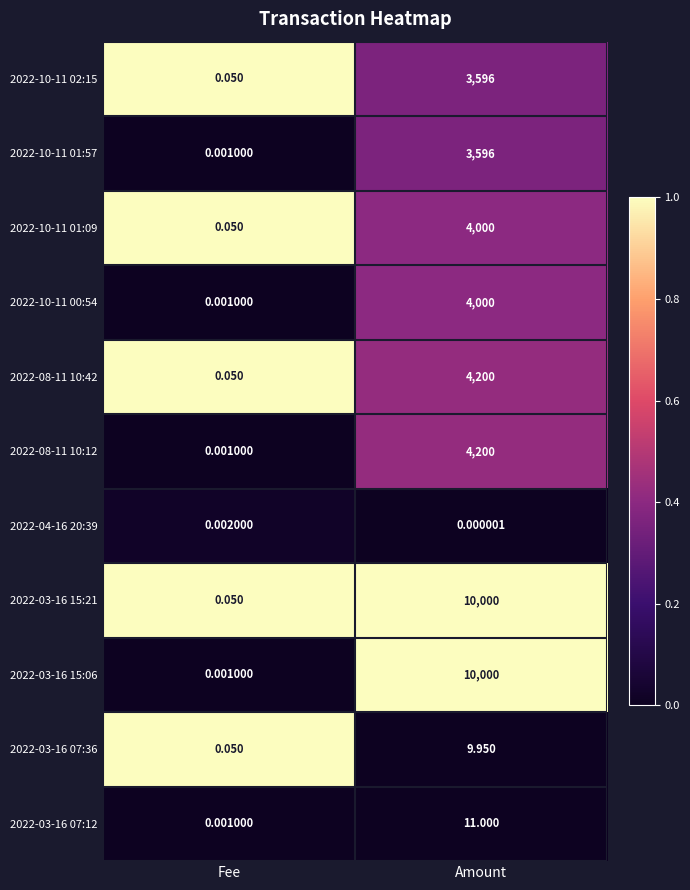

Where is 2022-03-16 15:06 nearest to the value 5000?

Fee